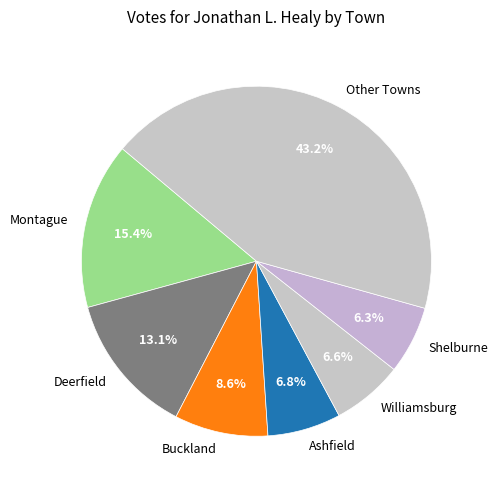

How many slices are in this pie chart?

7